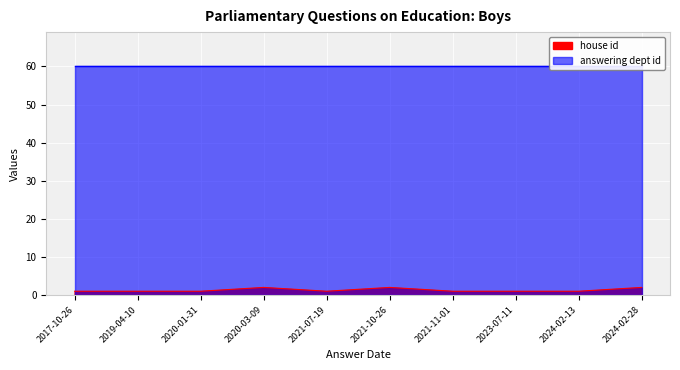

How many data points does each series have?

10